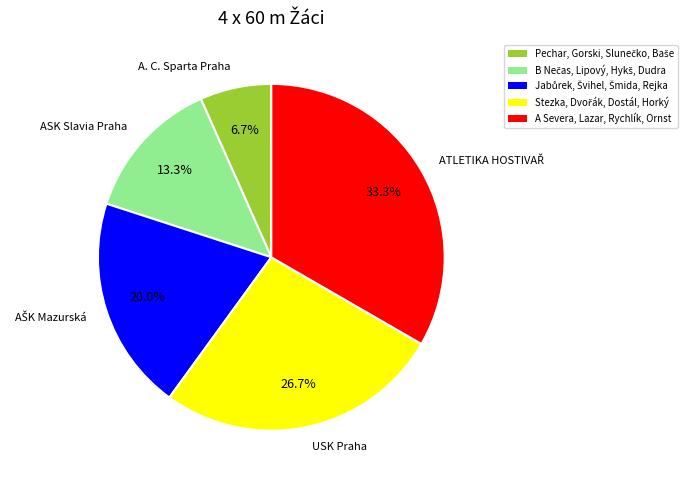

How many slices are in this pie chart?

5